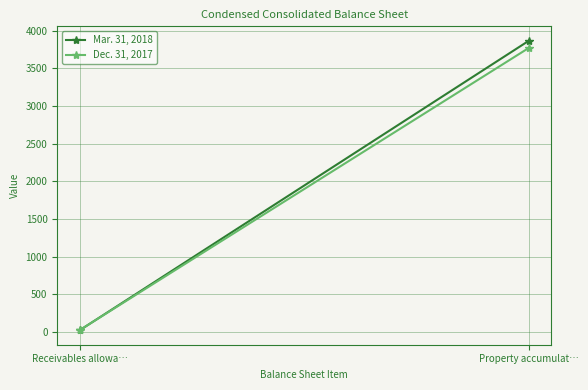

What is the sum of all Dec. 31, 2017 values?

3795